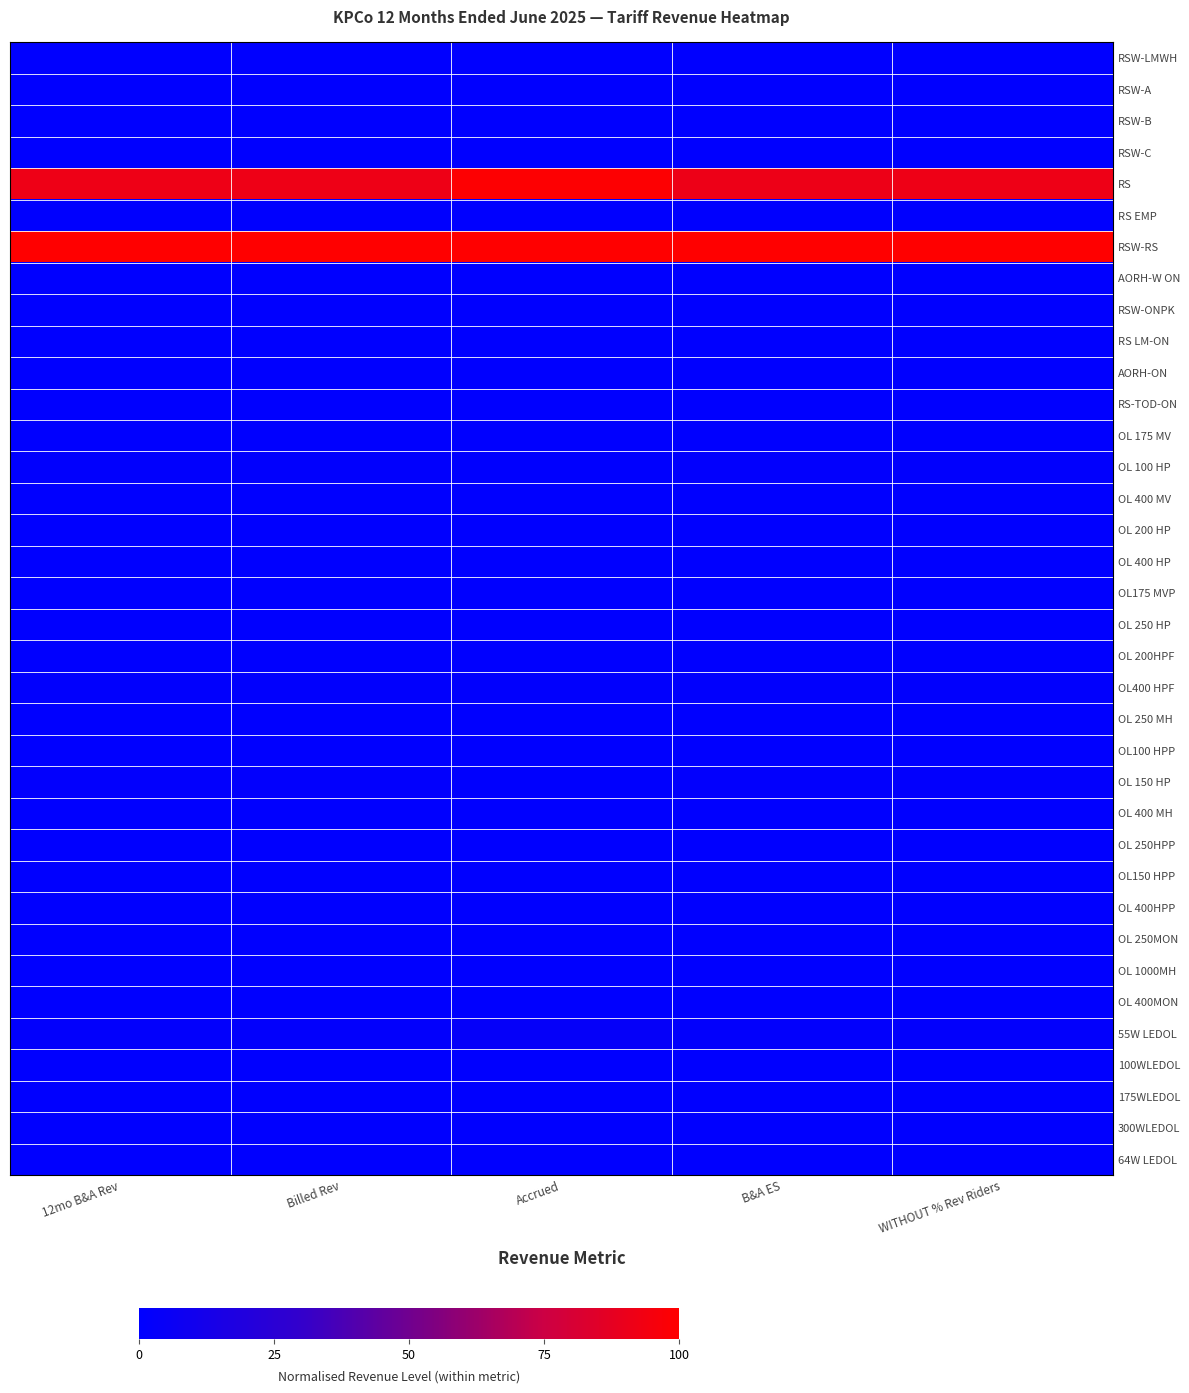

At how many categories does at least one series exceed 72?

5